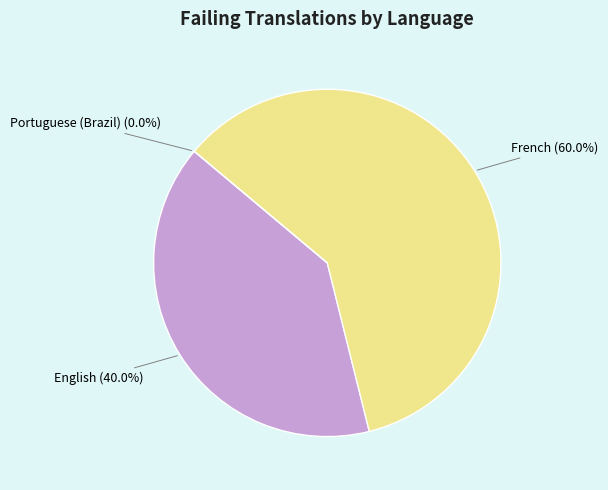

The Portuguese (Brazil) slice represents 1% of the pie. True or false?

False